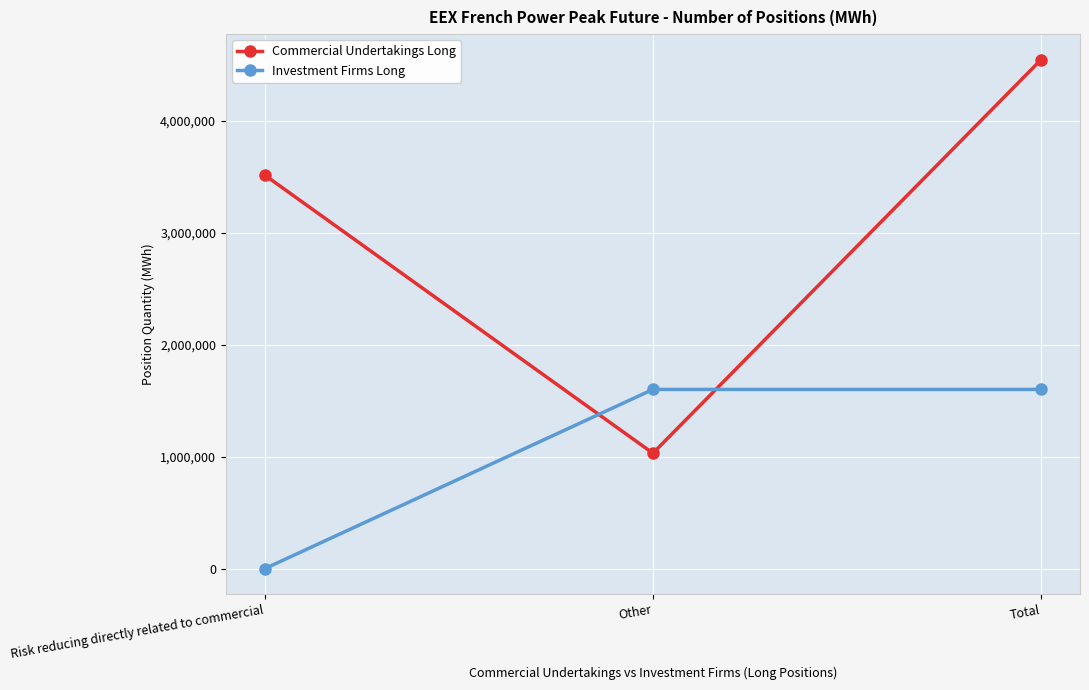

What is the value of the Investment Firms Long point at the 3rd from the left?

1600188